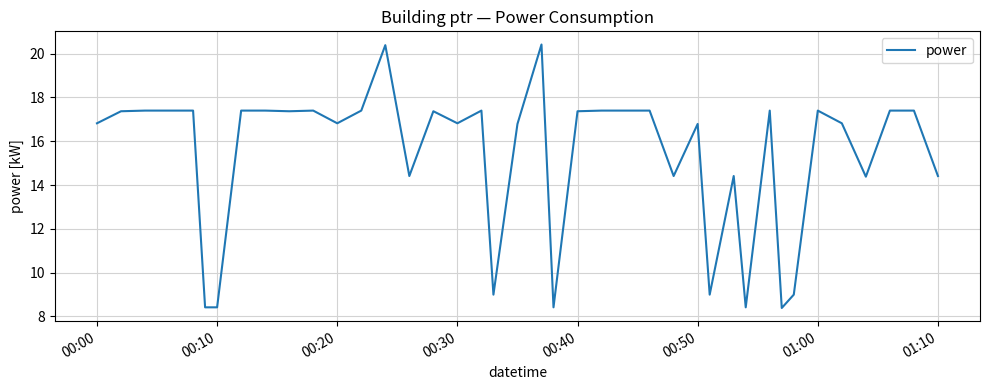

How many lines are shown in the chart?

1